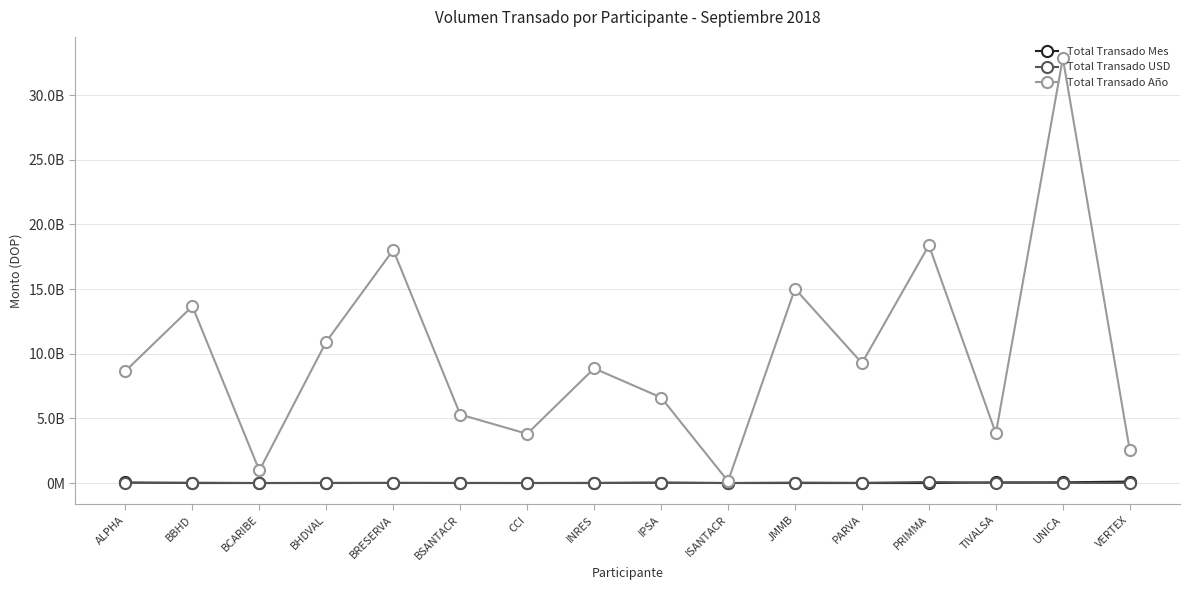

At IPSA, list the series in order from smallest to largest.

Total Transado USD, Total Transado Mes, Total Transado Año